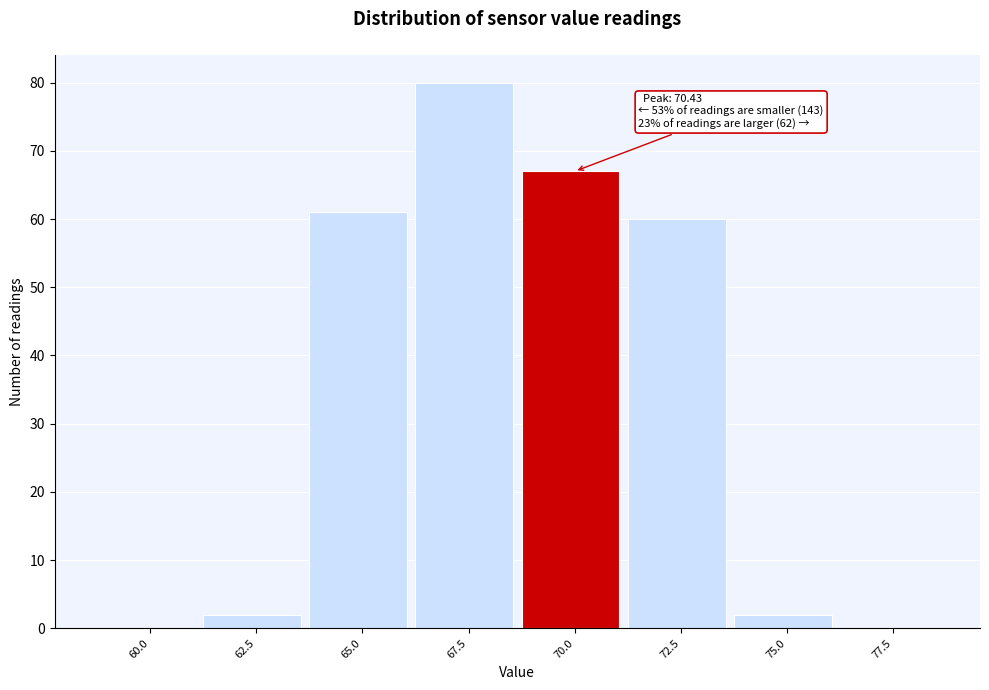

Reading left to right, what are all the values shown in this chart?

60.0=0	62.5=2	65.0=61	67.5=80	70.0=67	72.5=60	75.0=2	77.5=0